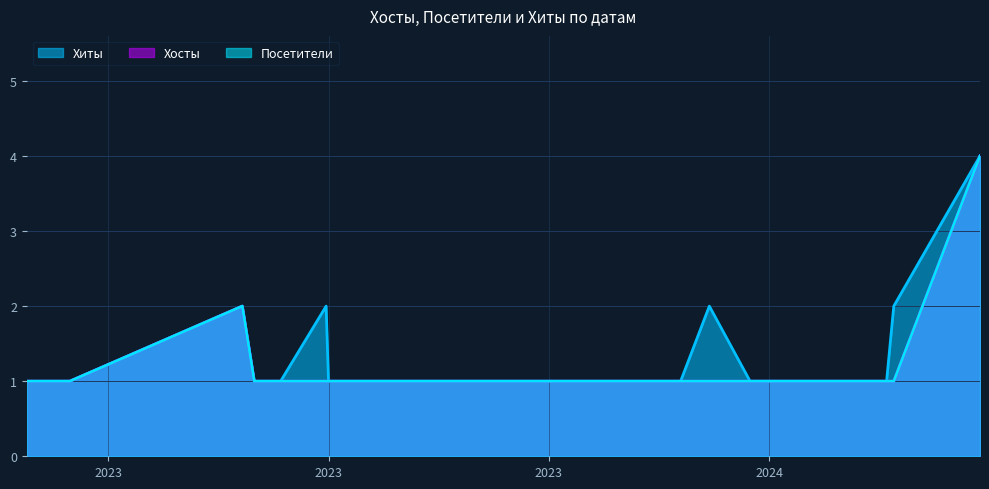

Does the chart display data point markers on the line(s)?

No